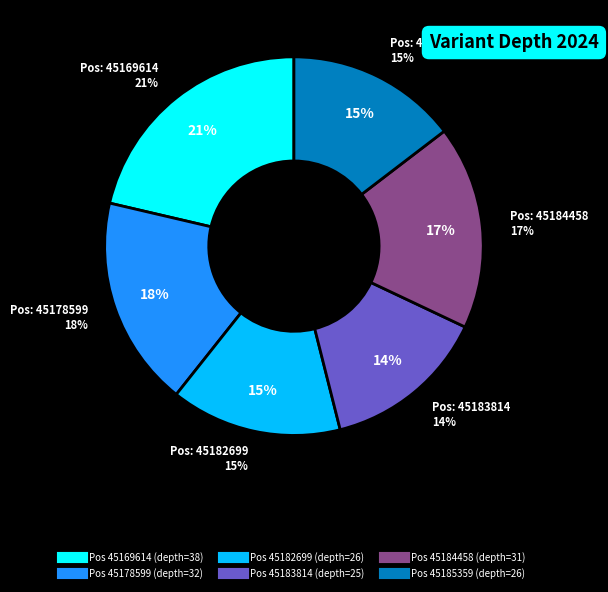

To the nearest percent, what is the difference between the largest and smallest slice percentages?

7%